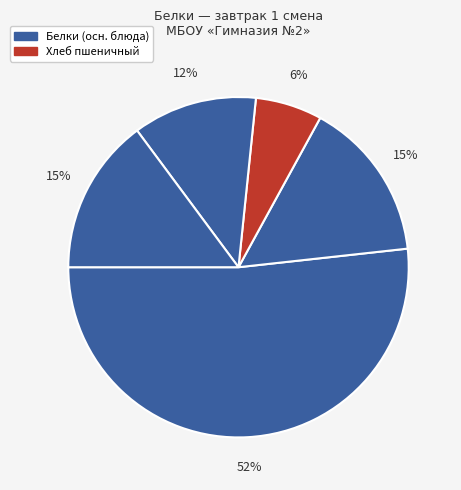

How many segments does this pie chart have?

5